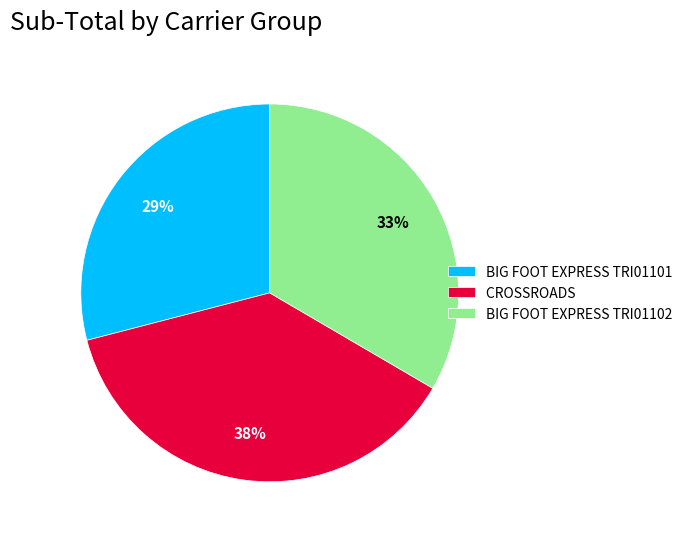

Which category has the smallest portion of the pie?

BIG FOOT EXPRESS TRI01101